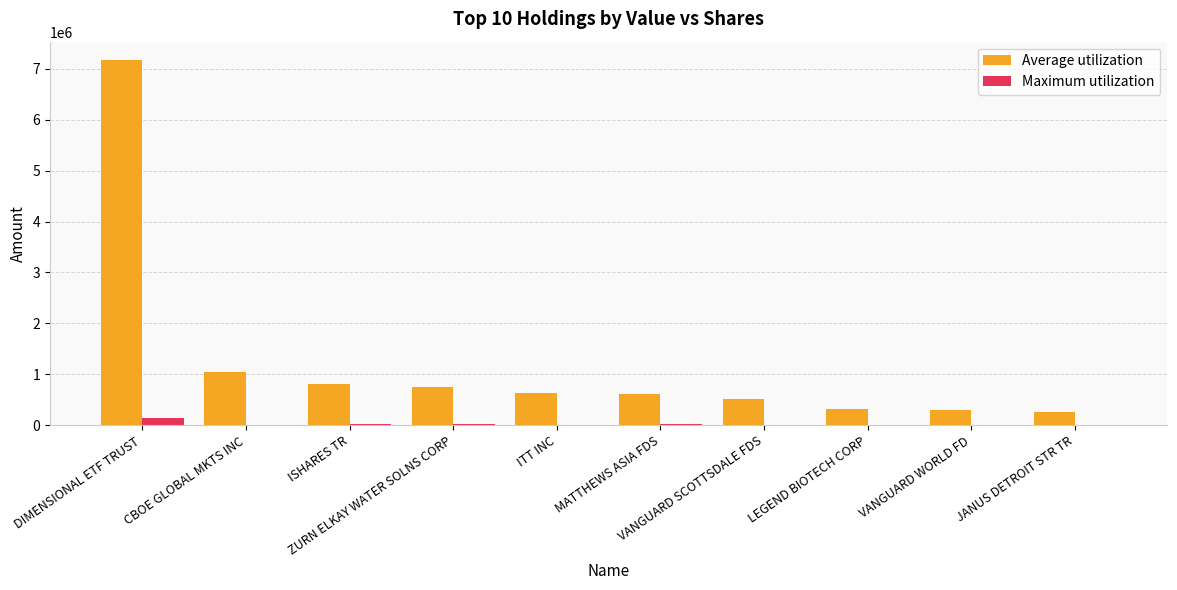

Read the Average utilization value at ITT INC.

626208